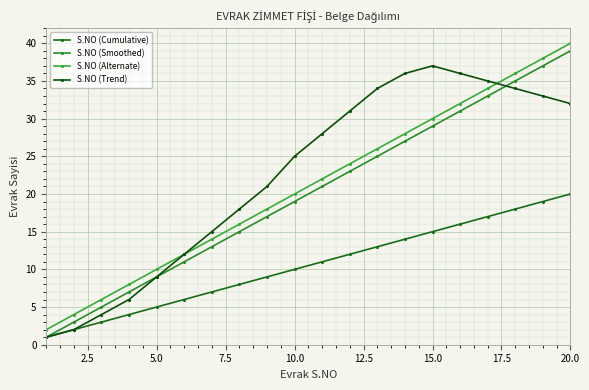

Rank the series by their maximum value, from lowest to highest.

S.NO (Cumulative), S.NO (Trend), S.NO (Smoothed), S.NO (Alternate)